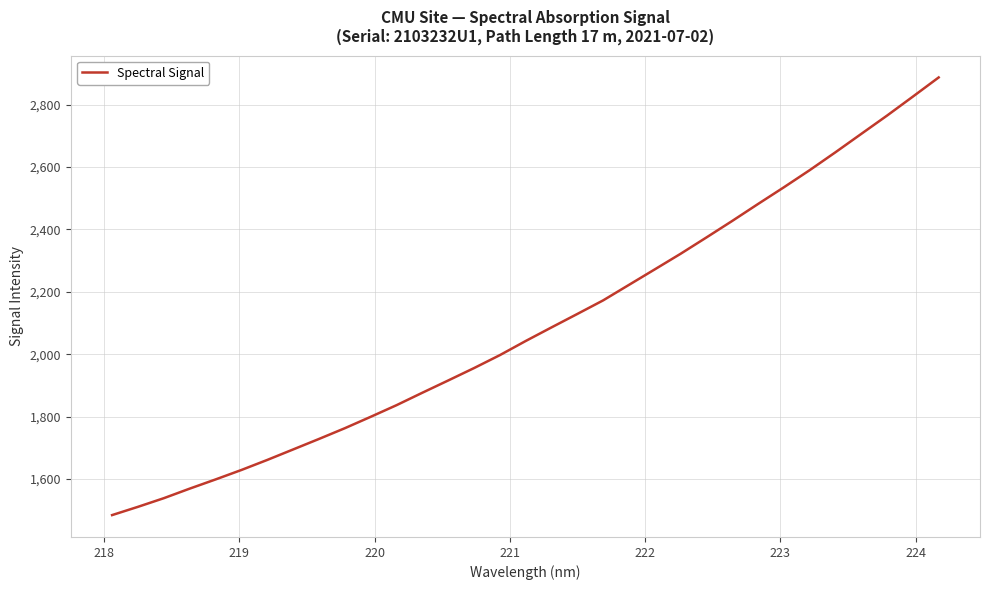

What is the smallest value displayed?

1484.4